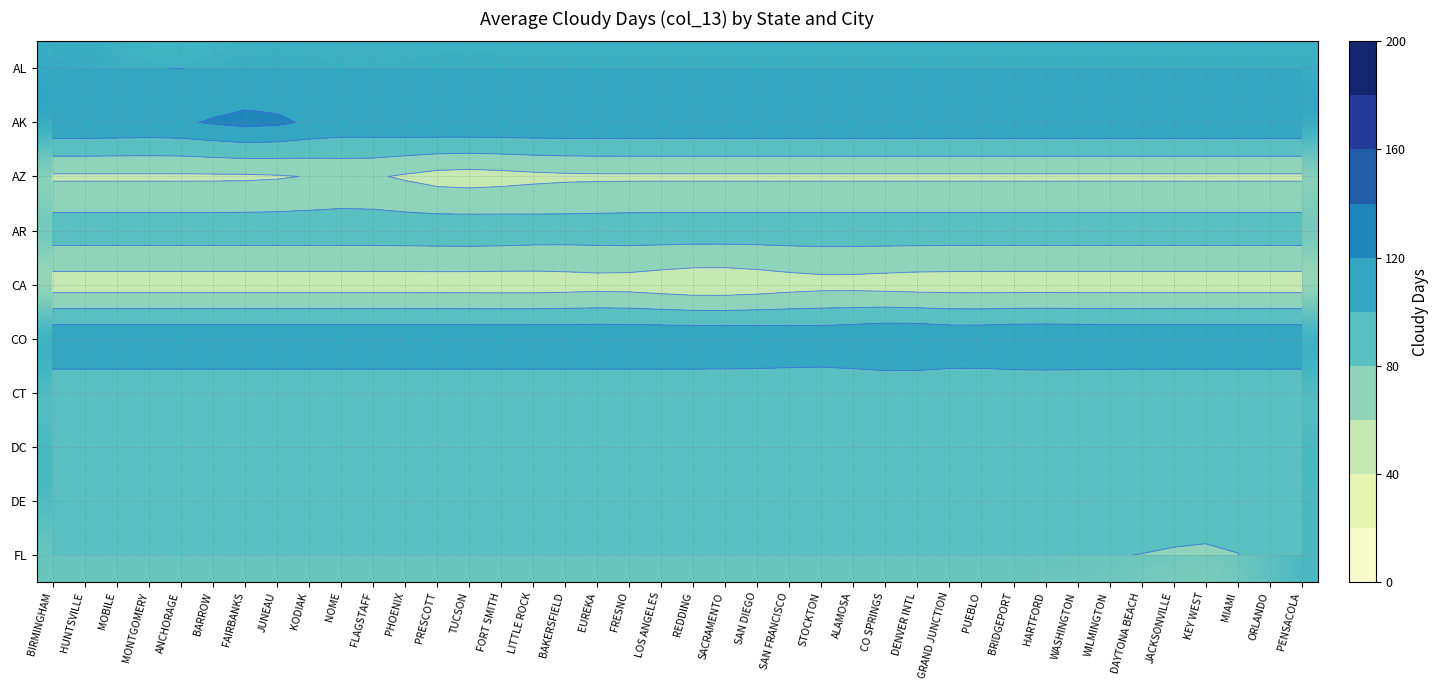

What is the total value across all series at DAYTONA BEACH?

896.6